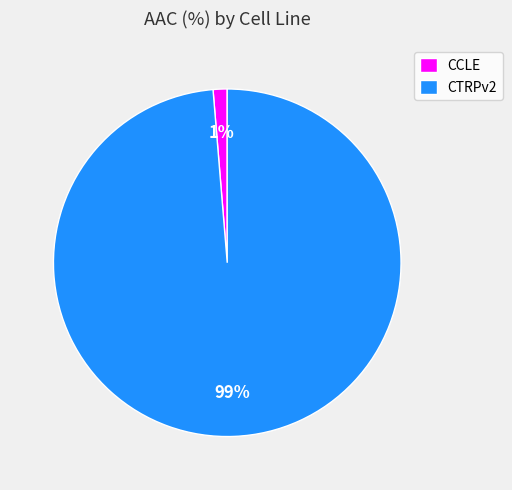

Which category has the biggest portion of the pie?

CTRPv2